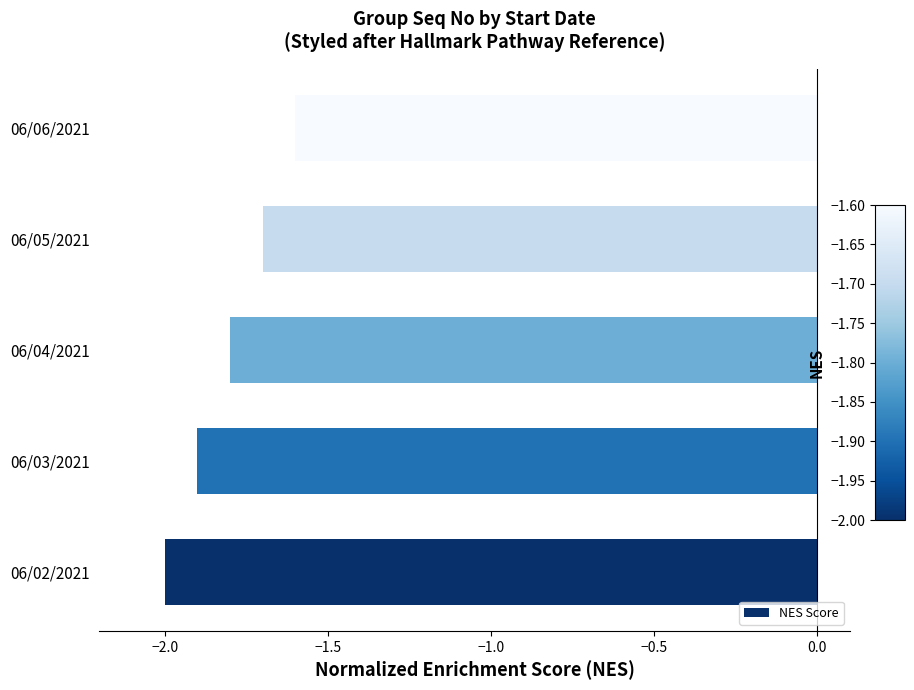

Rank the categories by value from lowest to highest.

06/02/2021, 06/03/2021, 06/04/2021, 06/05/2021, 06/06/2021